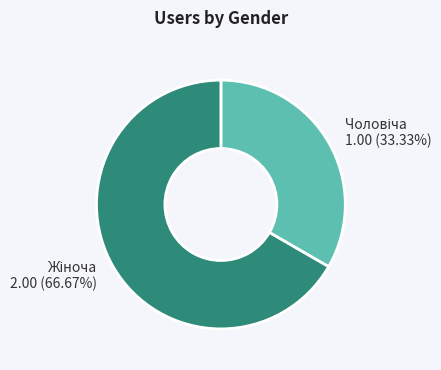

Is there a majority slice in this chart?

Yes